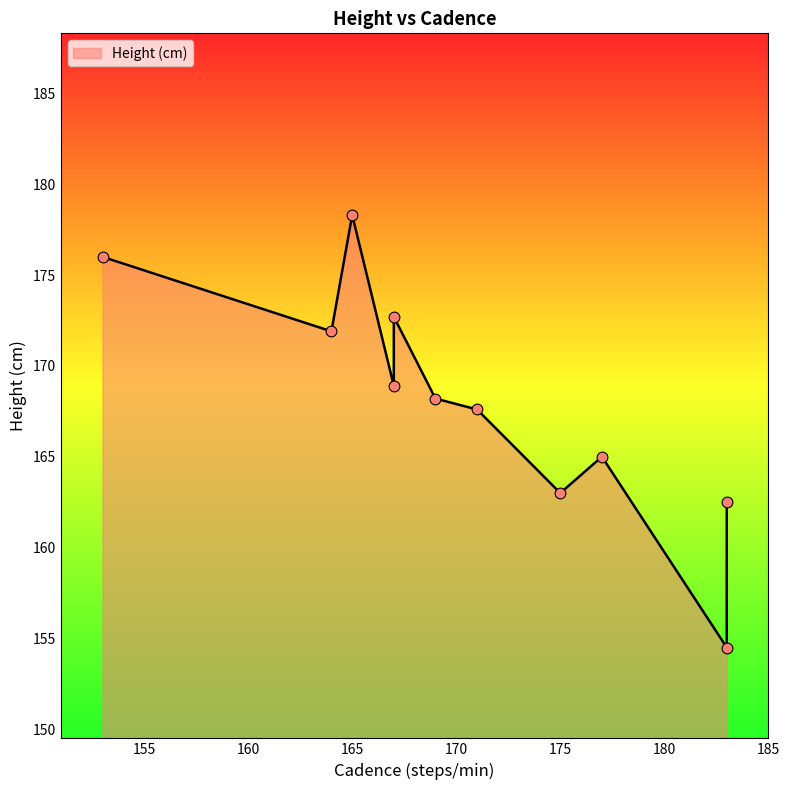

What is the change in value from 183 to 177?

+10.5